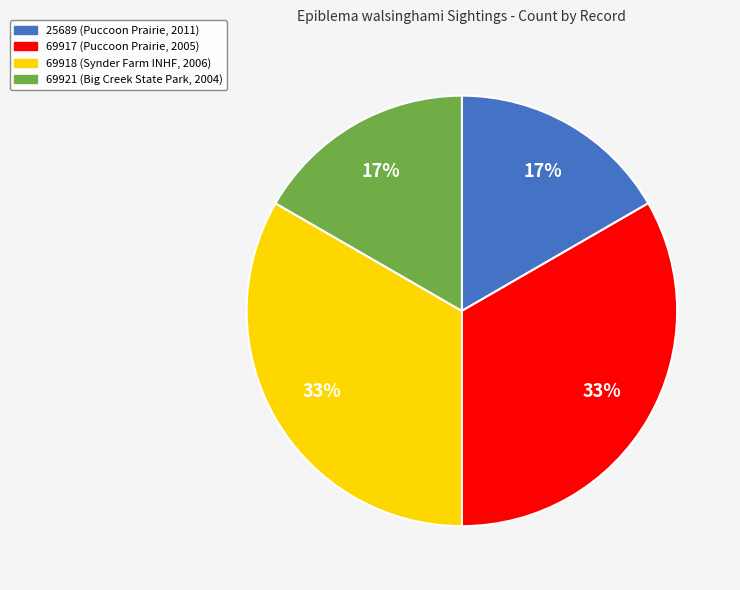

To the nearest percent, what is the average slice percentage?

25%